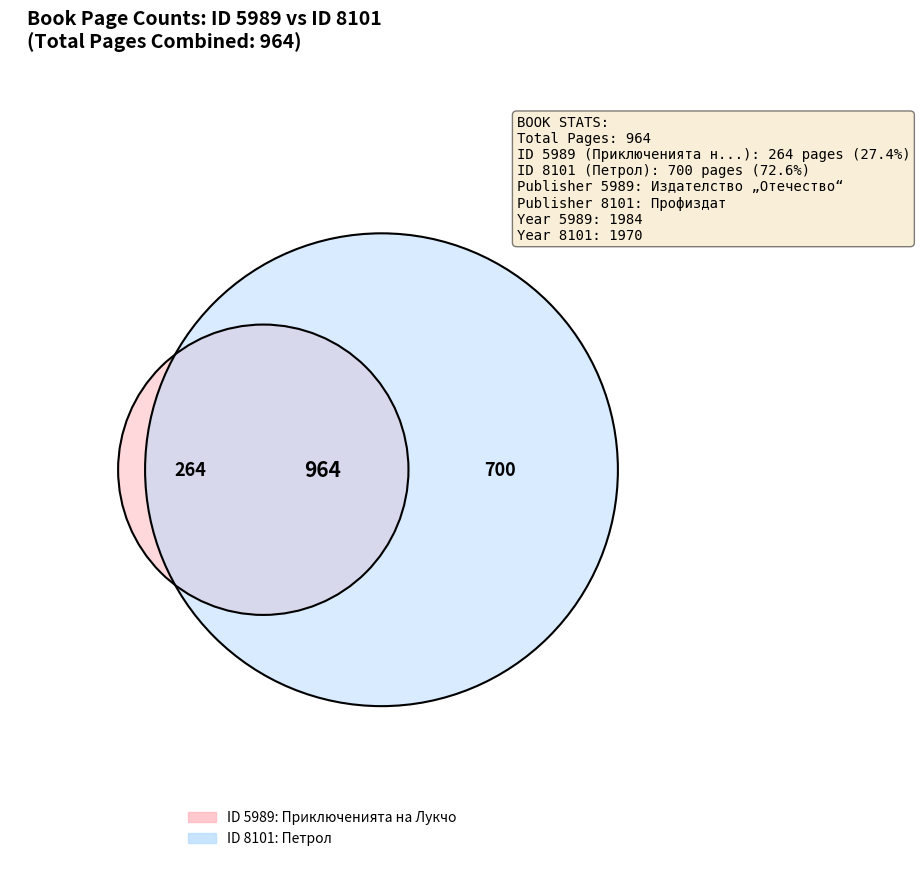

How many slices are in this pie chart?

2